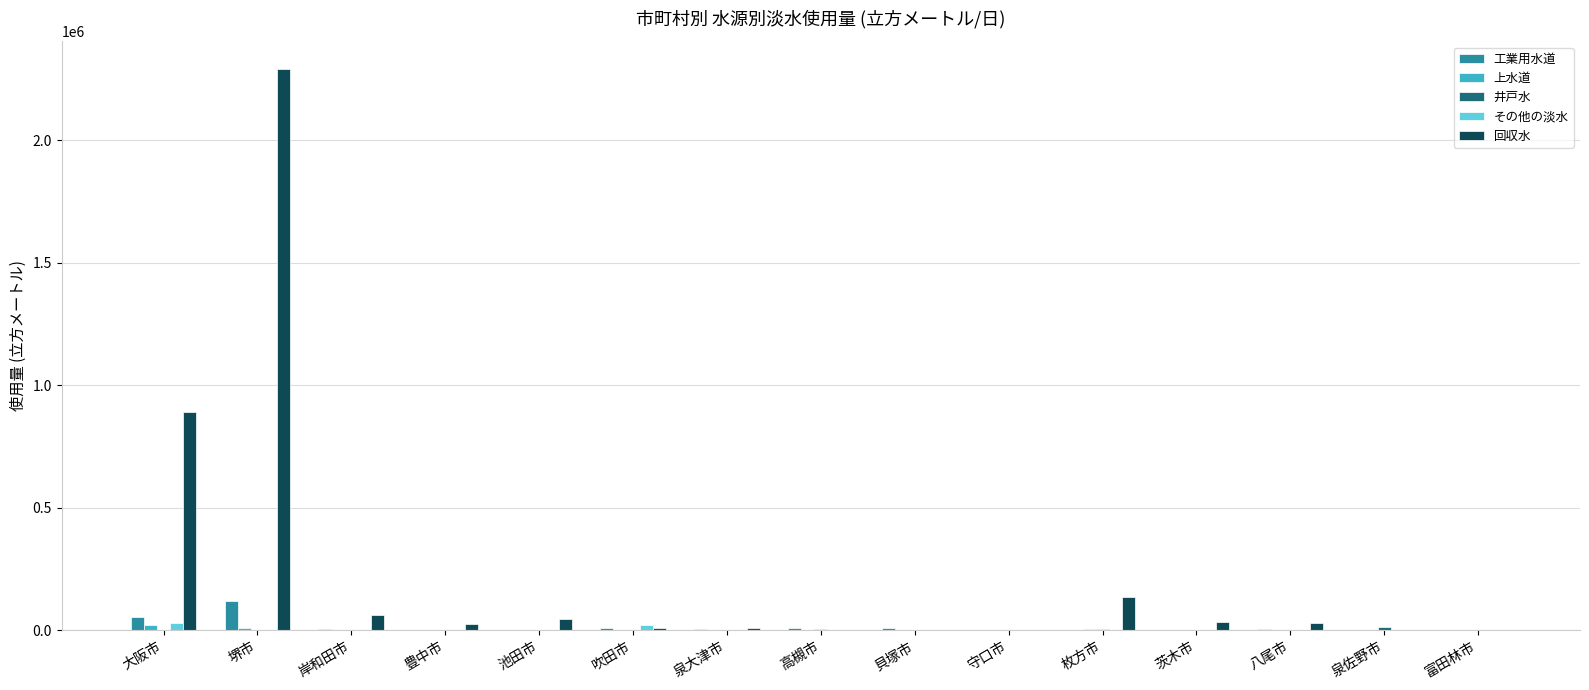

Count the number of data series in this chart.

5